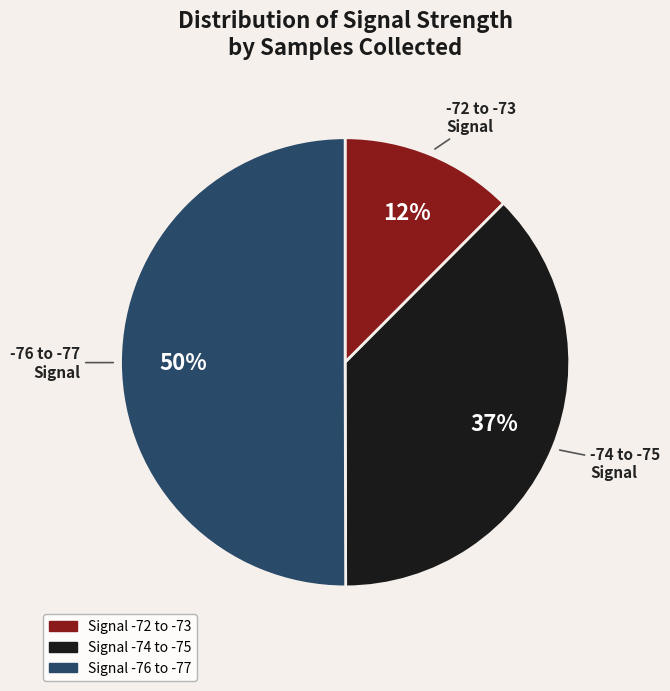

To the nearest percent, what is the difference between the largest and smallest slice percentages?

38%